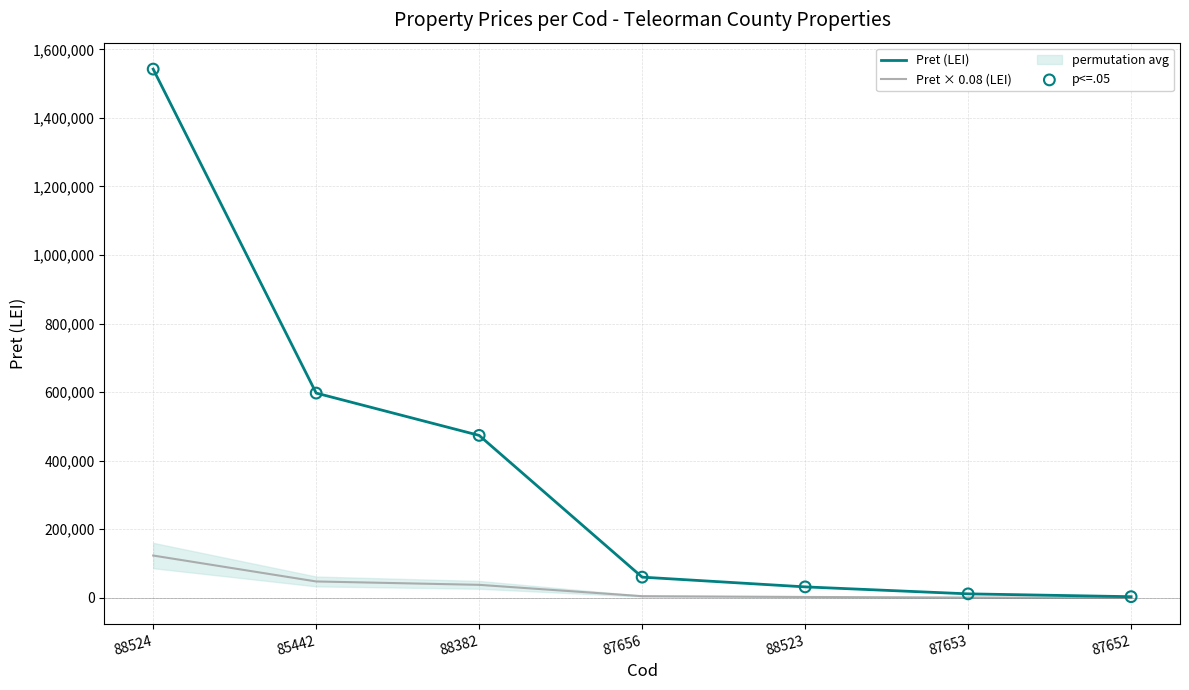

Which series reaches the minimum Y coordinate?

Pret × 0.08 (LEI)